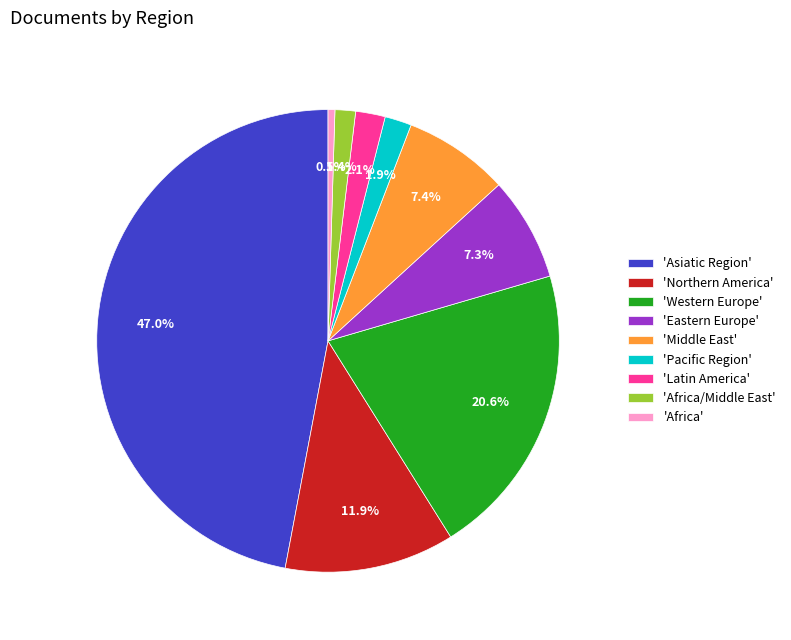

Which slice is the smallest?

'Africa'